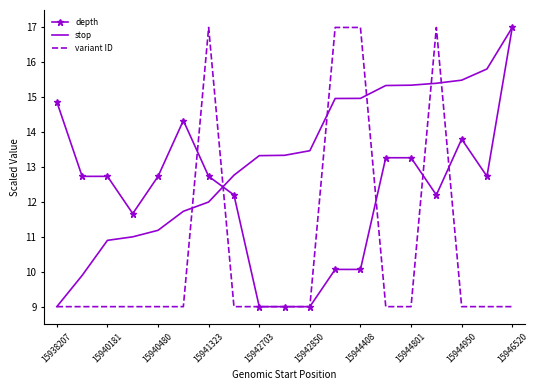

Which series has the largest total across all categories?

stop